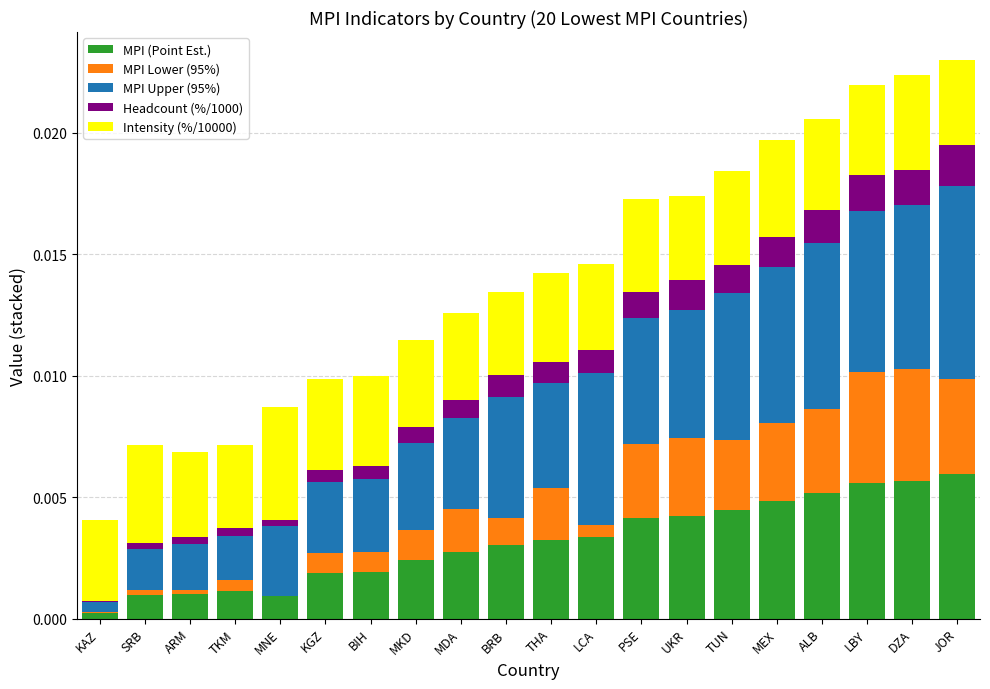

Which has a higher value, TUN or LBY?

LBY